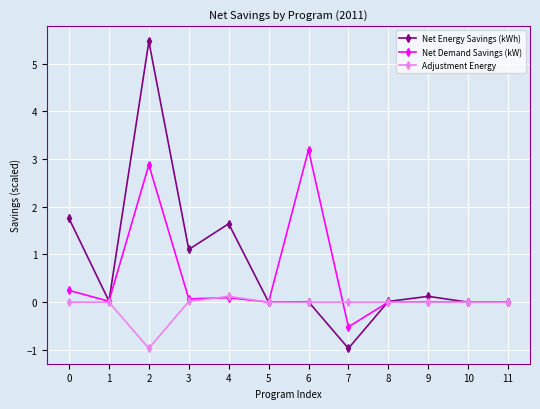

Rank the series by their average value, from lowest to highest.

Adjustment Energy, Net Demand Savings (kW), Net Energy Savings (kWh)